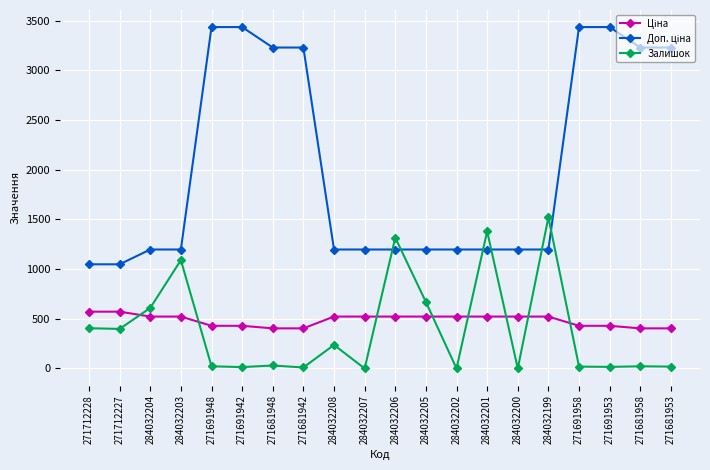

At how many categories does at least one series exceed 2379?

8